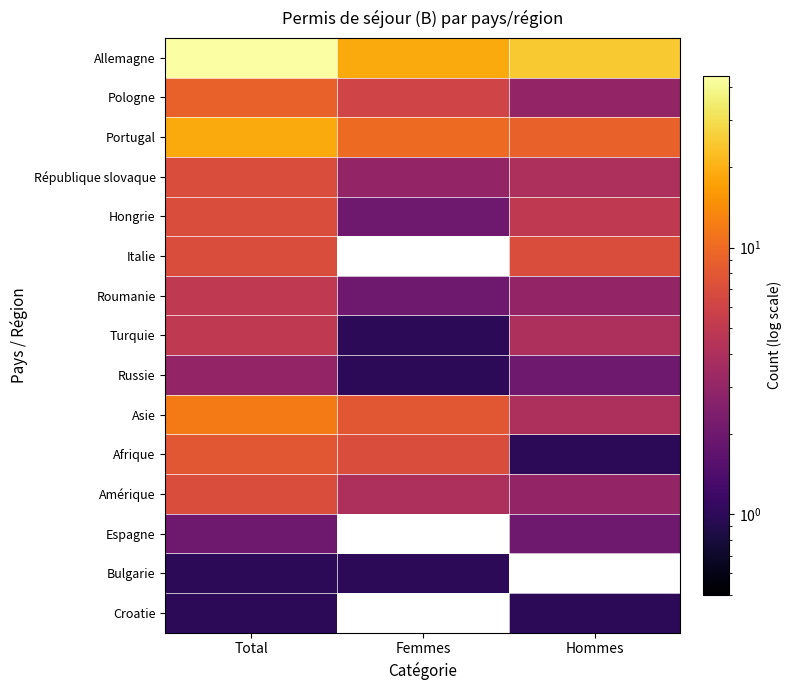

How many values in the Portugal series exceed 10?

1